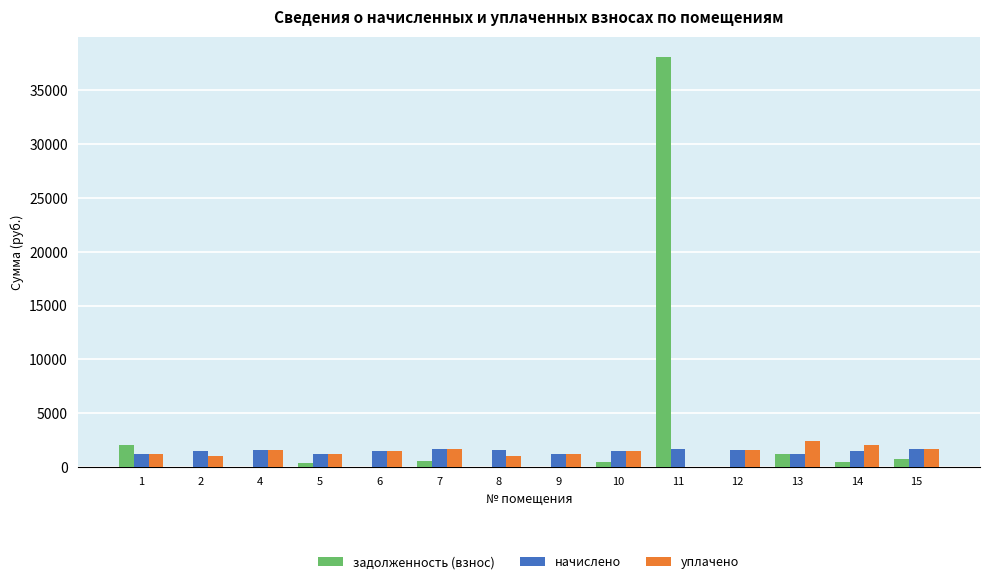

Between 11 and 15, which series saw the biggest shift?

задолженность (взнос)